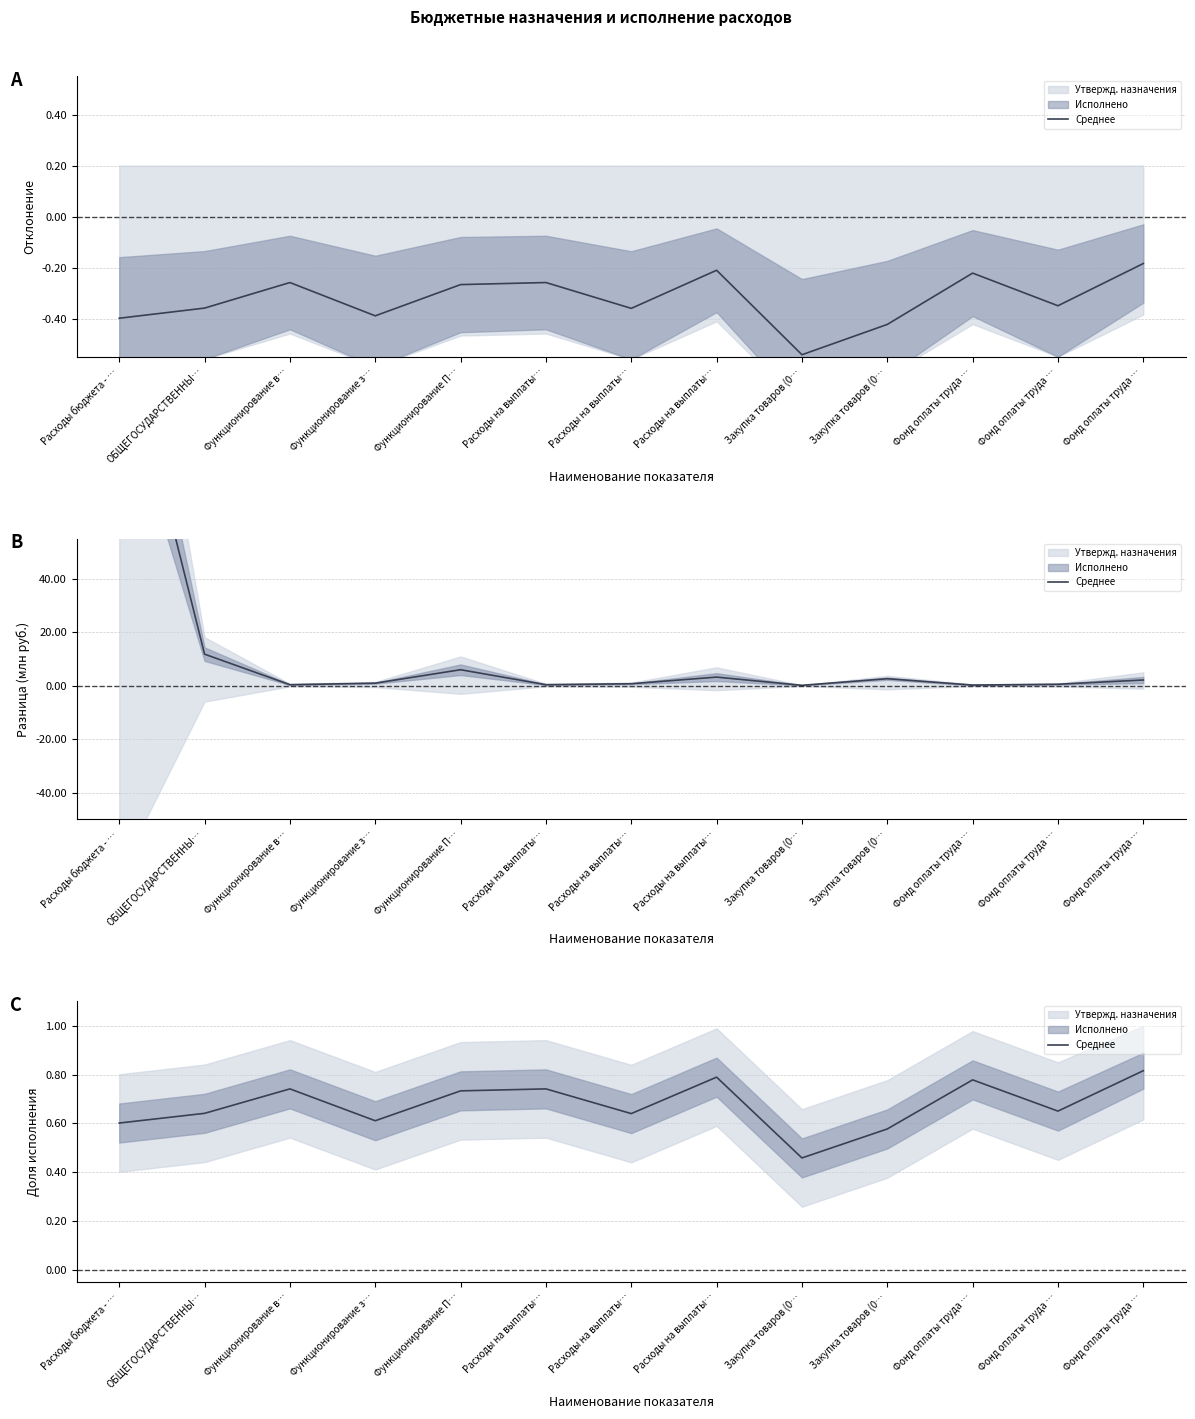

True or false: the data has more than 2 interior local peaks.

True